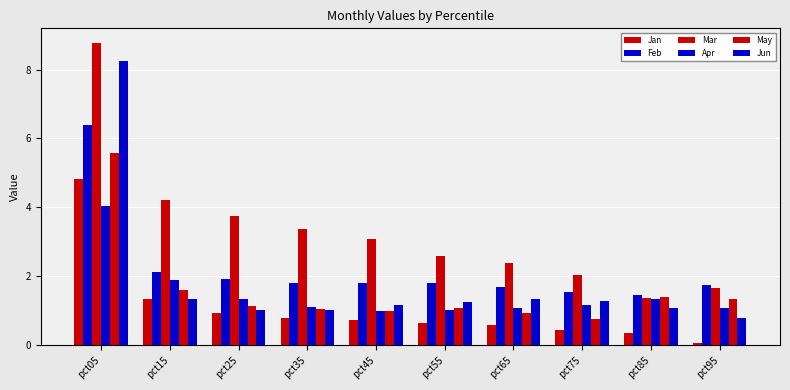

Are the bars grouped side by side (vs. stacked)?

Yes